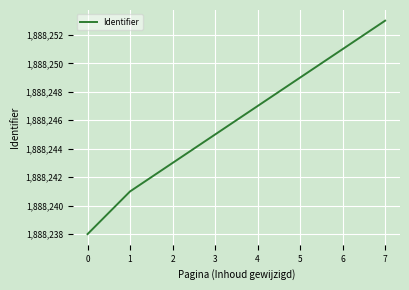

List the labels in order of value, smallest first.

0, 1, 2, 3, 4, 5, 6, 7